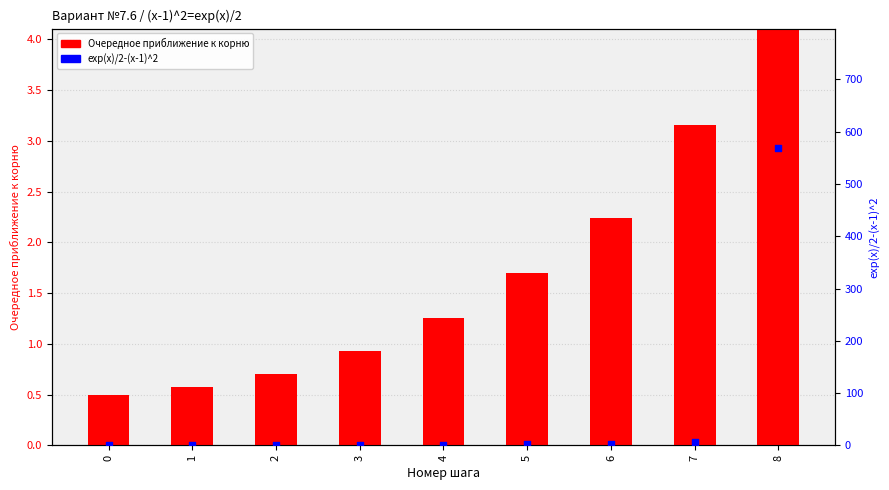

At how many categories does at least one series exceed 353?

1